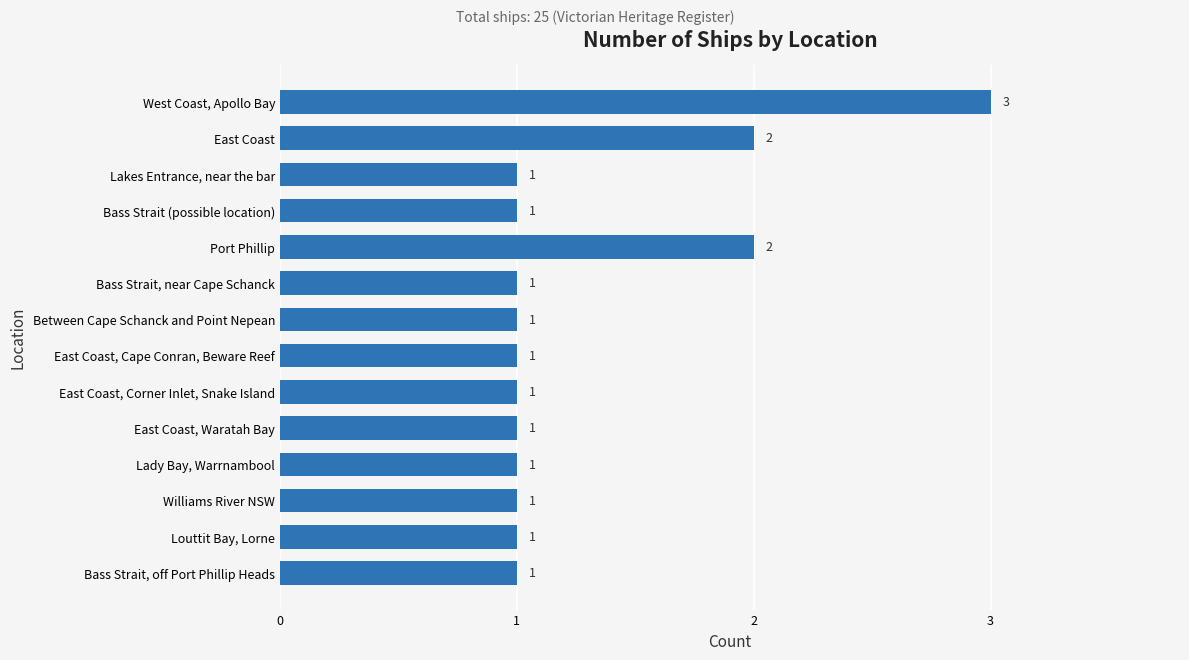

How many values are between 1 and 2?

13